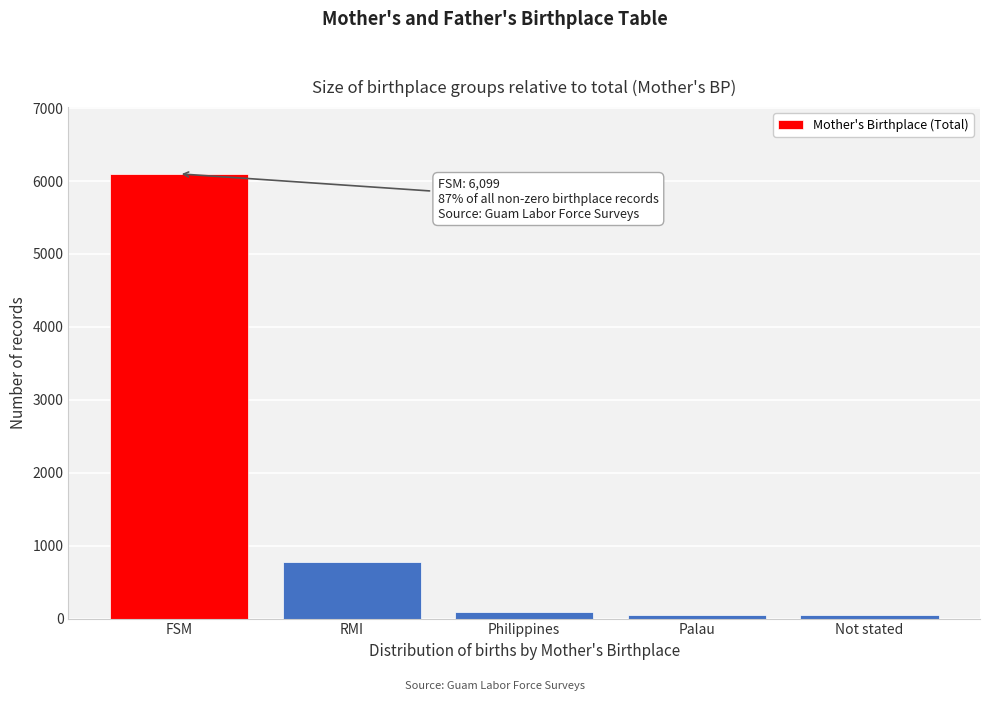

Reading right to left, what are all the values shown in this chart?

Not stated=43	Palau=43	Philippines=86	RMI=770	FSM=6099